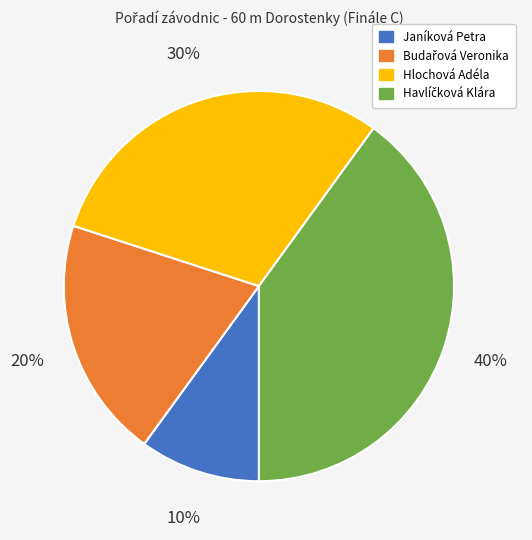

Is there a majority slice in this chart?

No